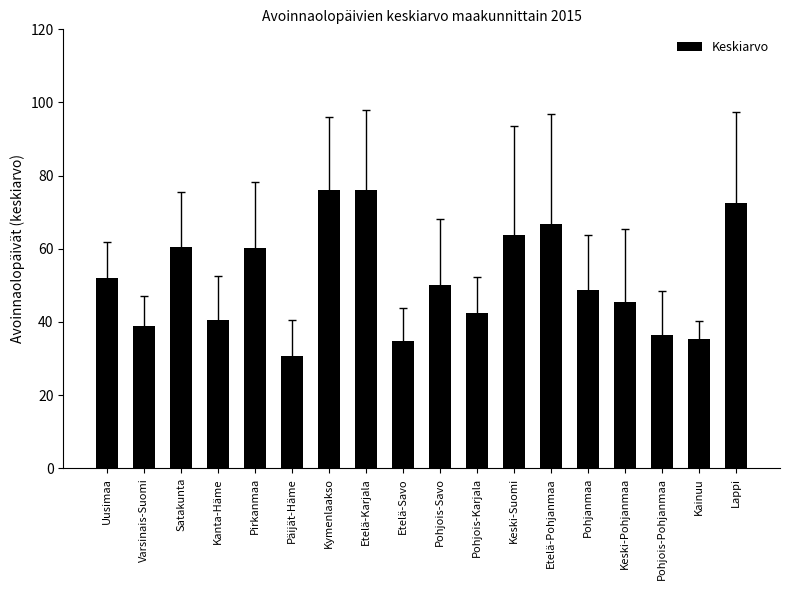

What is the average value?

51.7